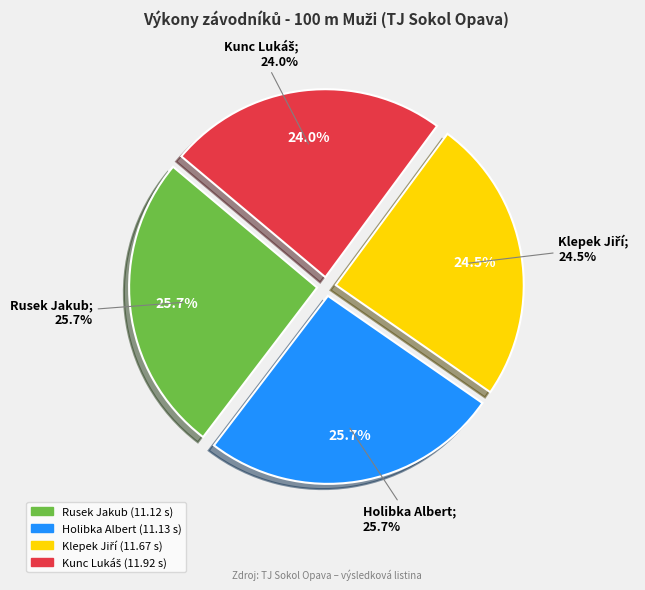

To the nearest percent, what is the combined percentage of Rusek Jakub and Kunc Lukáš?

50%